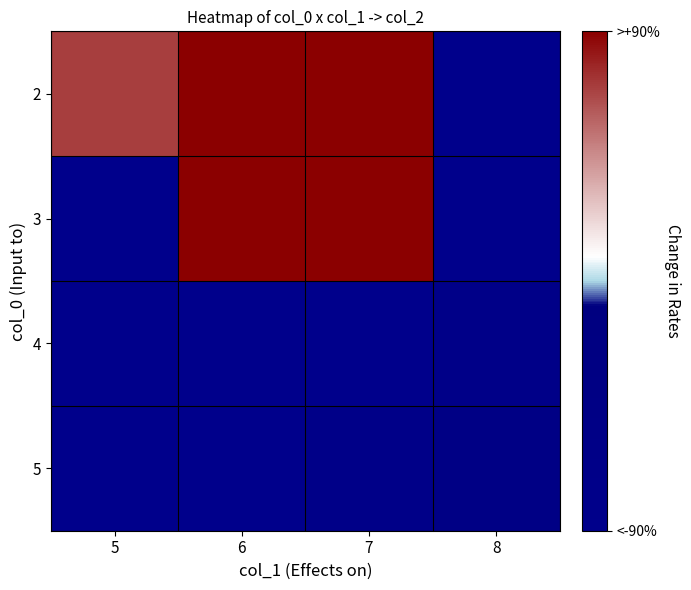

Reading right to left, list all the values displayed in this chart.

2: 8=0	7=9	6=9	5=8
3: 8=0	7=9	6=9	5=0
4: 8=1	7=0	6=0	5=0
5: 8=2	7=1	6=0	5=0